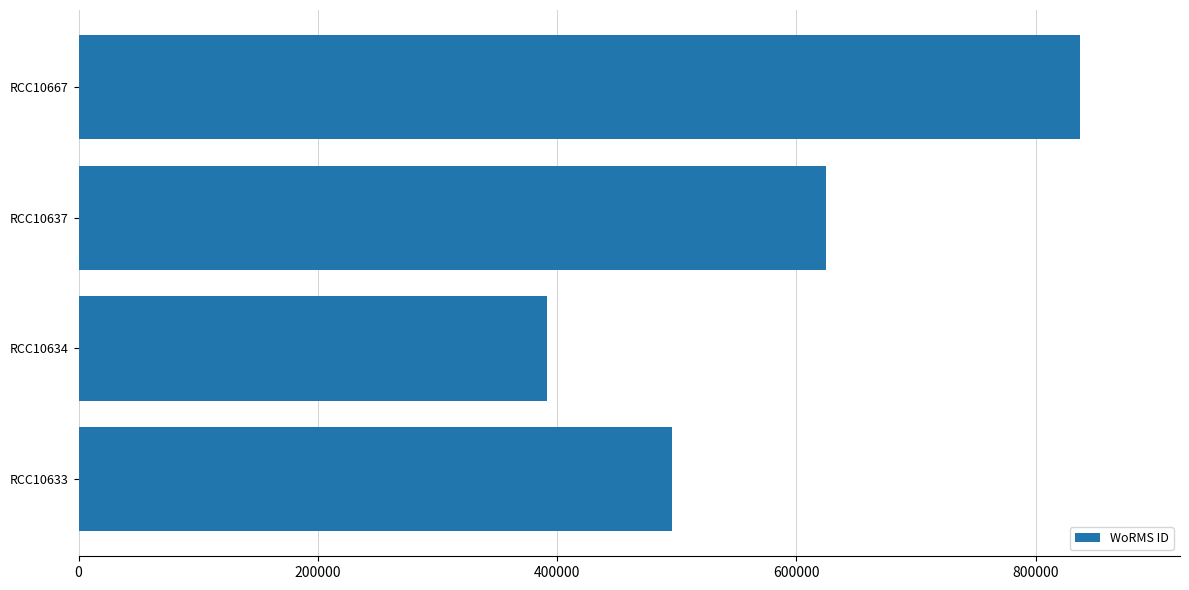

Is it true that the value at RCC10633 is 241925?

False